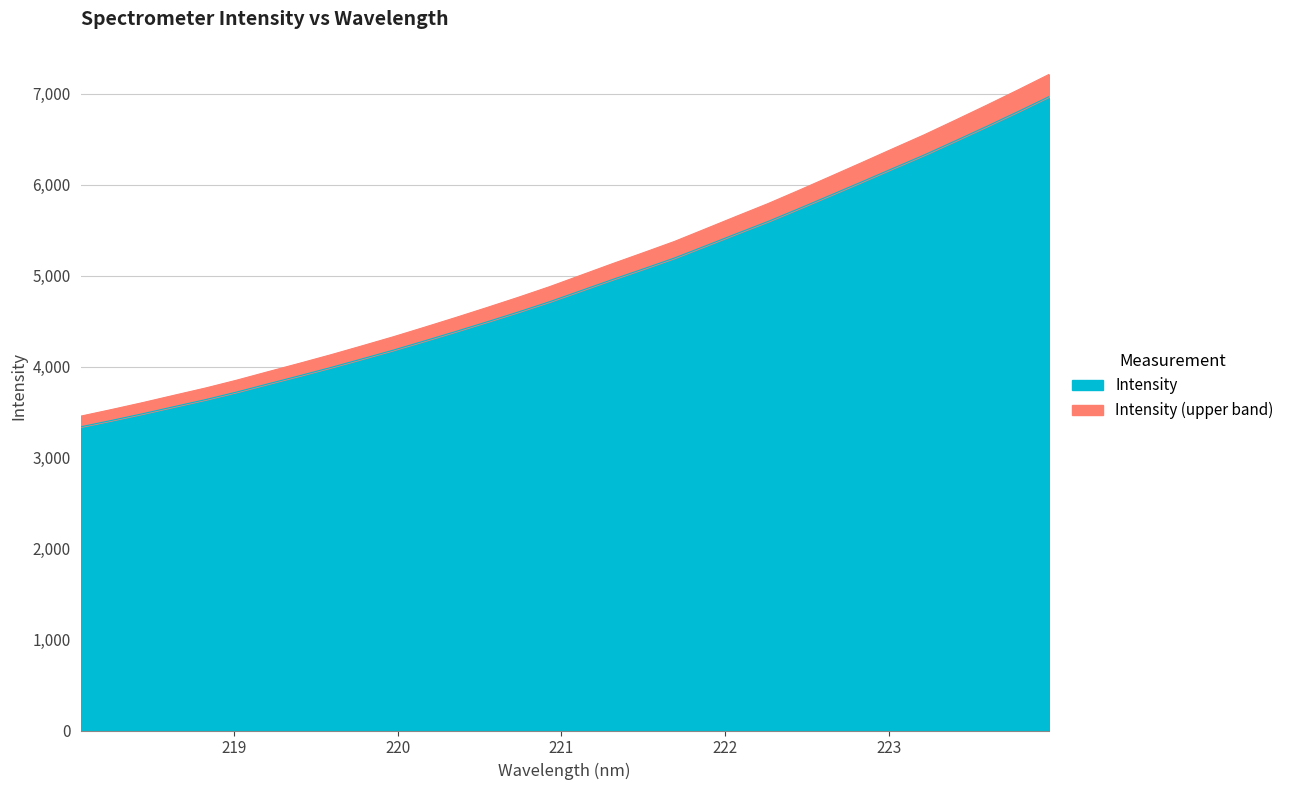

Rank the categories by value from lowest to highest.

218.0596, 218.2508, 218.442, 218.6332, 218.8244, 219.0156, 219.2067, 219.3979, 219.589, 219.7801, 219.9712, 220.1623, 220.3533, 220.5444, 220.7354, 220.9264, 221.1174, 221.3083, 221.4993, 221.6902, 221.8812, 222.0721, 222.263, 222.4538, 222.6447, 222.8355, 223.0264, 223.2172, 223.408, 223.5987, 223.7895, 223.9802